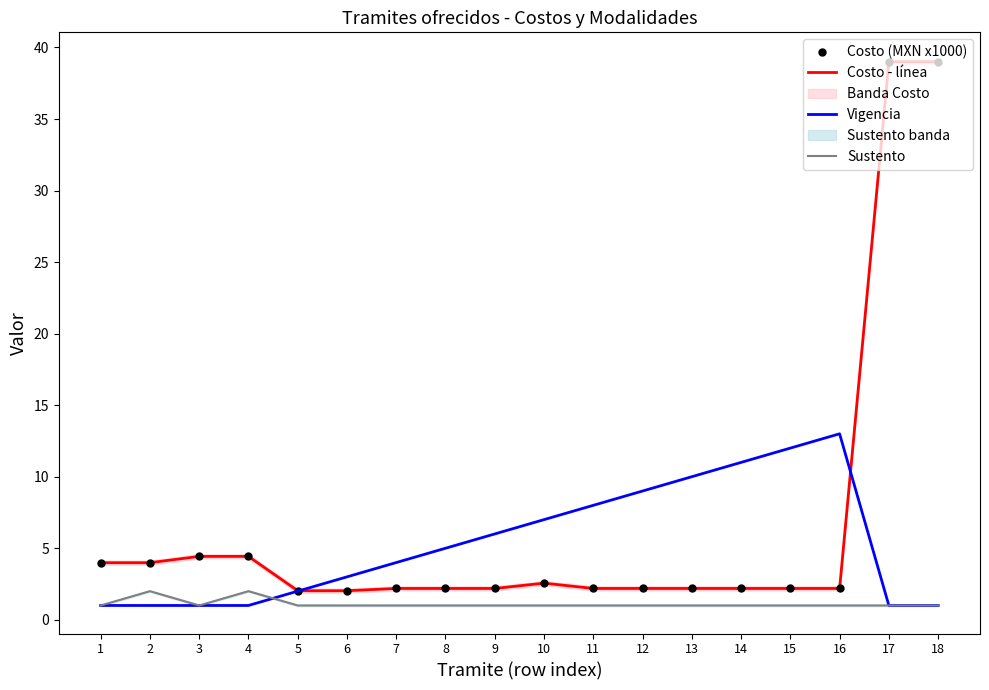

True or false: Sustento has a value of 1.0 at 5.

True